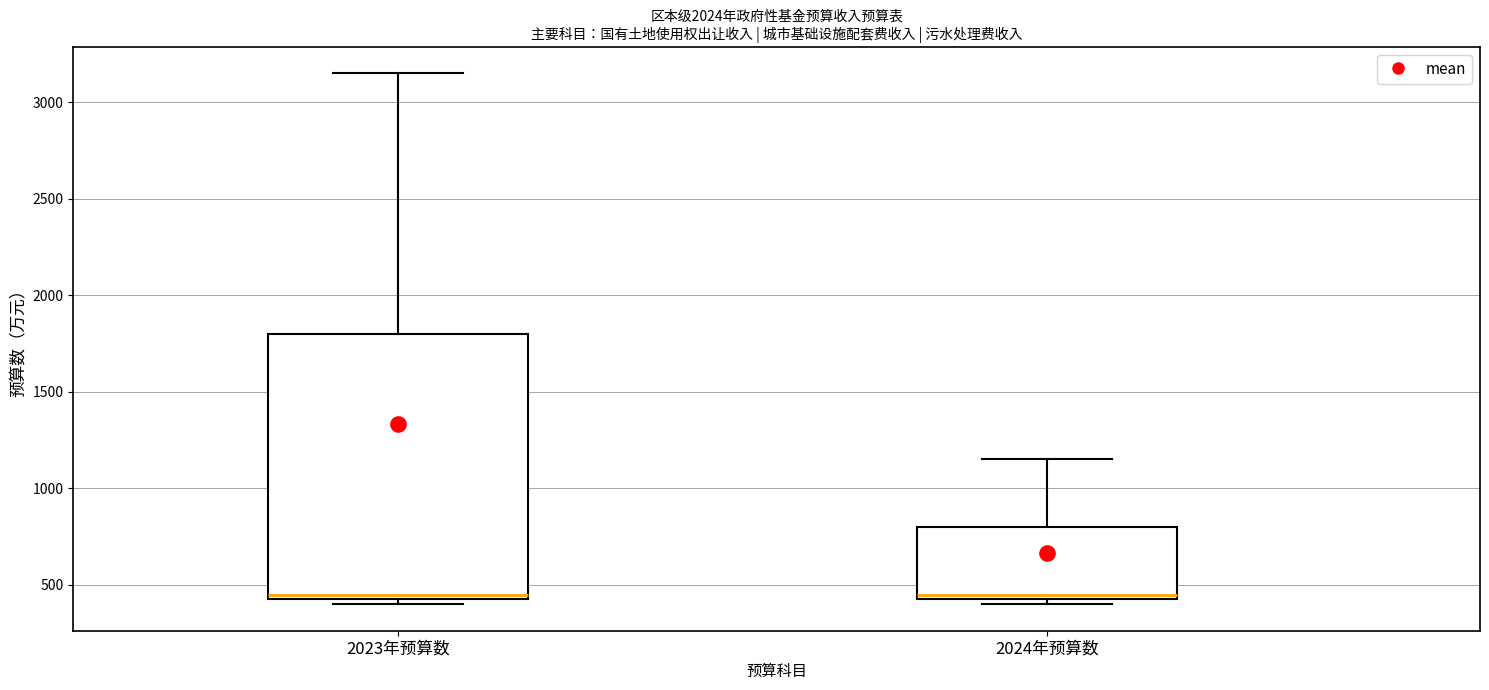

Reading left to right, transcribe this box plot: for each box, give where its median line is, the range the box spans, and where its two whiskers end, as read against the y-axis. The values are not printed on the chart, so give them approximately, as read against the axis.

2023年预算数: median 450 (just above the box's lower edge), box 450 to 1800, whiskers 400 to 3150
2024年预算数: median 450 (just above the box's lower edge), box 450 to 800, whiskers 400 to 1150